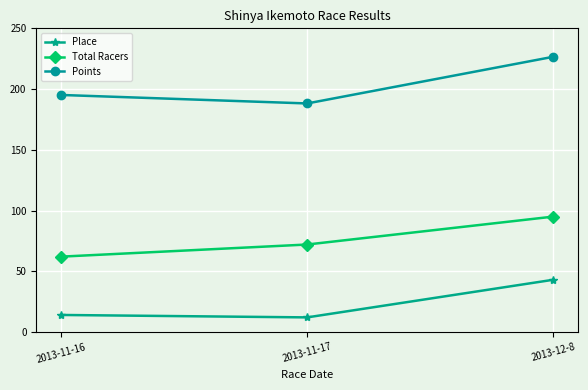

What is the lowest value of the Total Racers series?

62.0